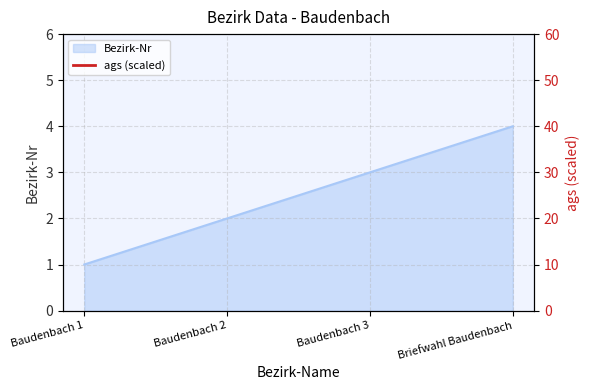

What is the difference between the values at Baudenbach 1 and Baudenbach 3?

2